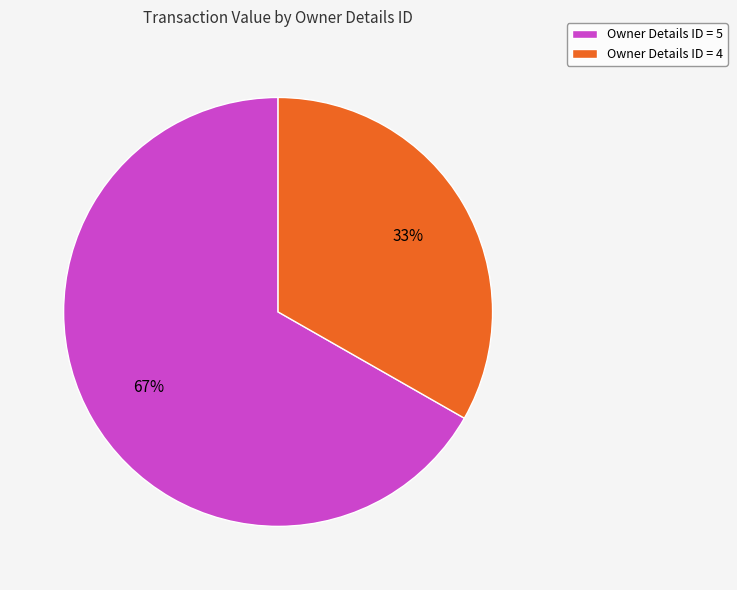

How many segments does this pie chart have?

2